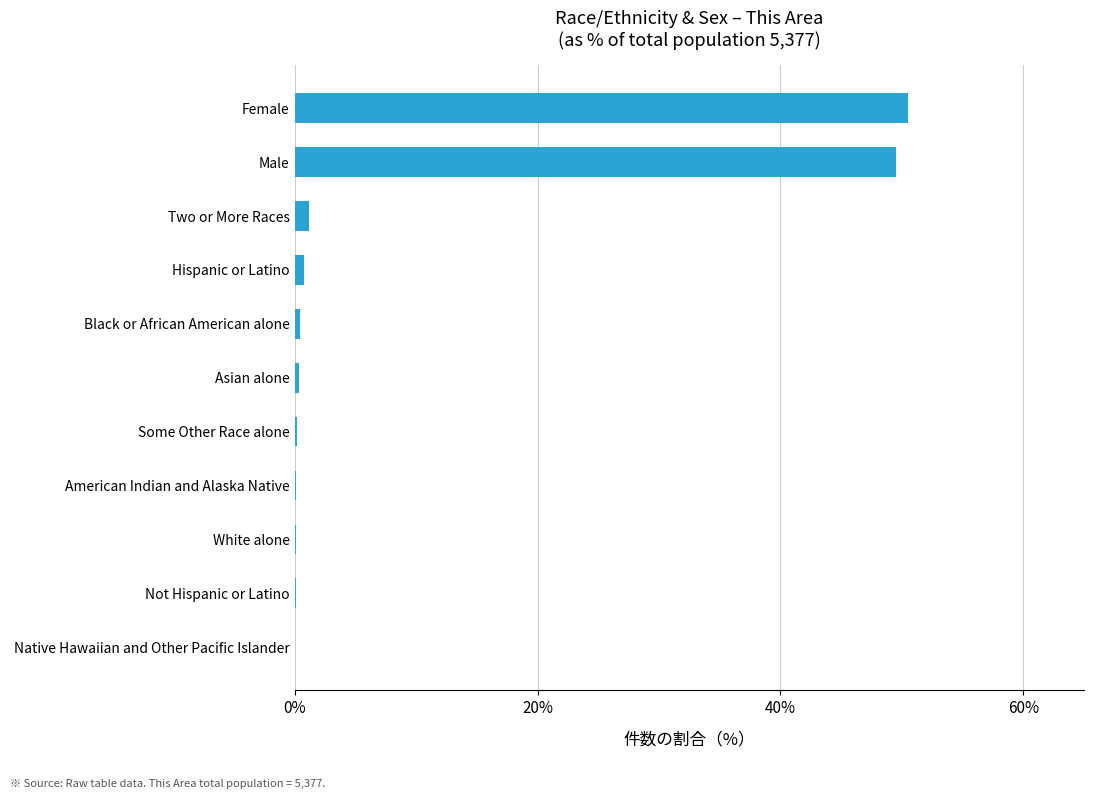

Which has a higher value, Female or Not Hispanic or Latino?

Female